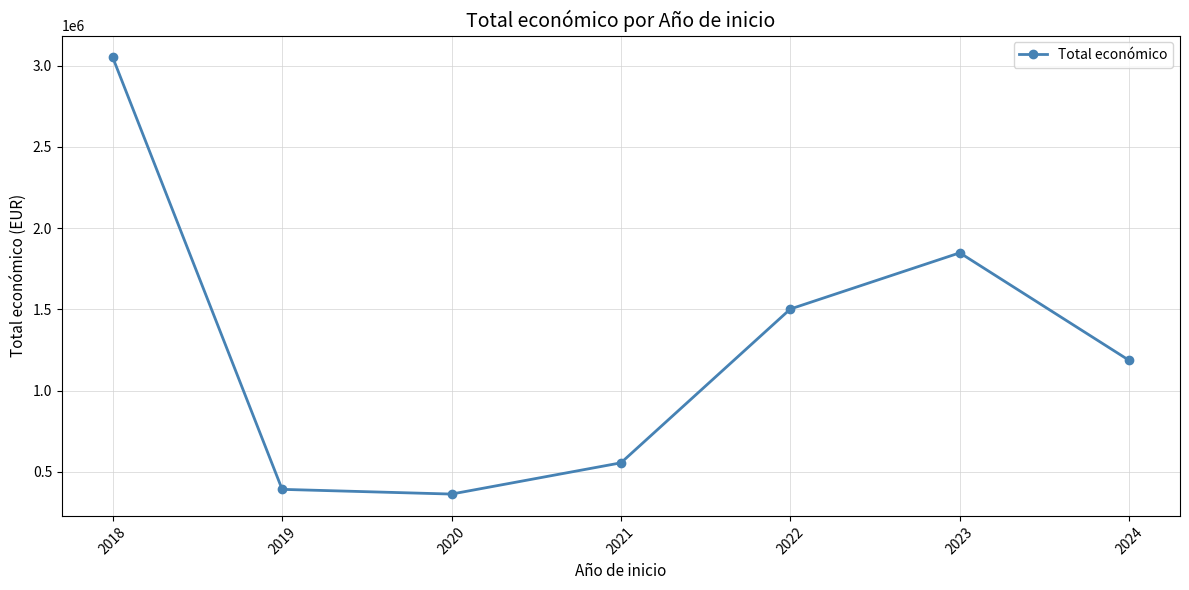

Reading left to right, list all the values displayed in this chart.

2018=3051573	2019=392428	2020=363424	2021=555745	2022=1502689	2023=1848478	2024=1186299